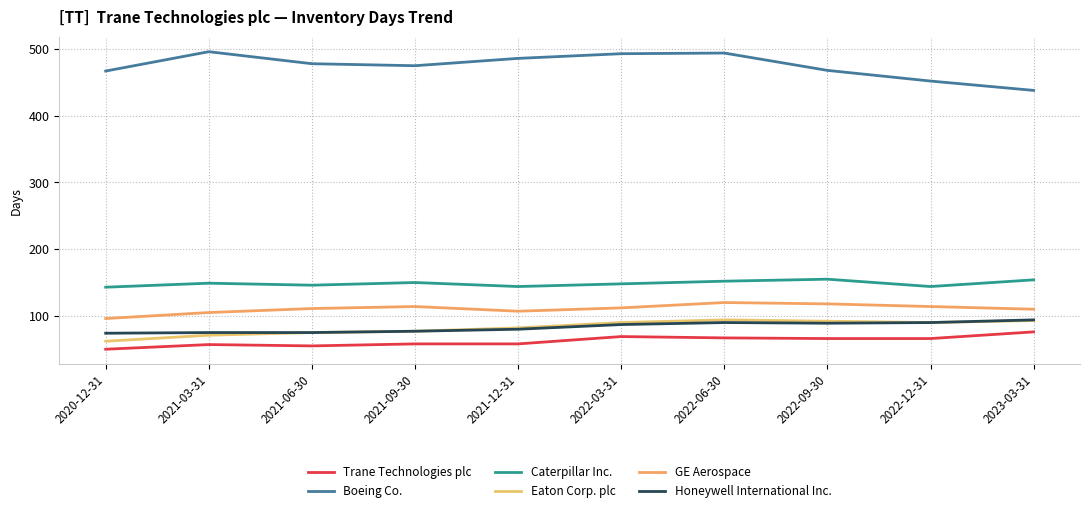

How many categories are shown in the chart?

10